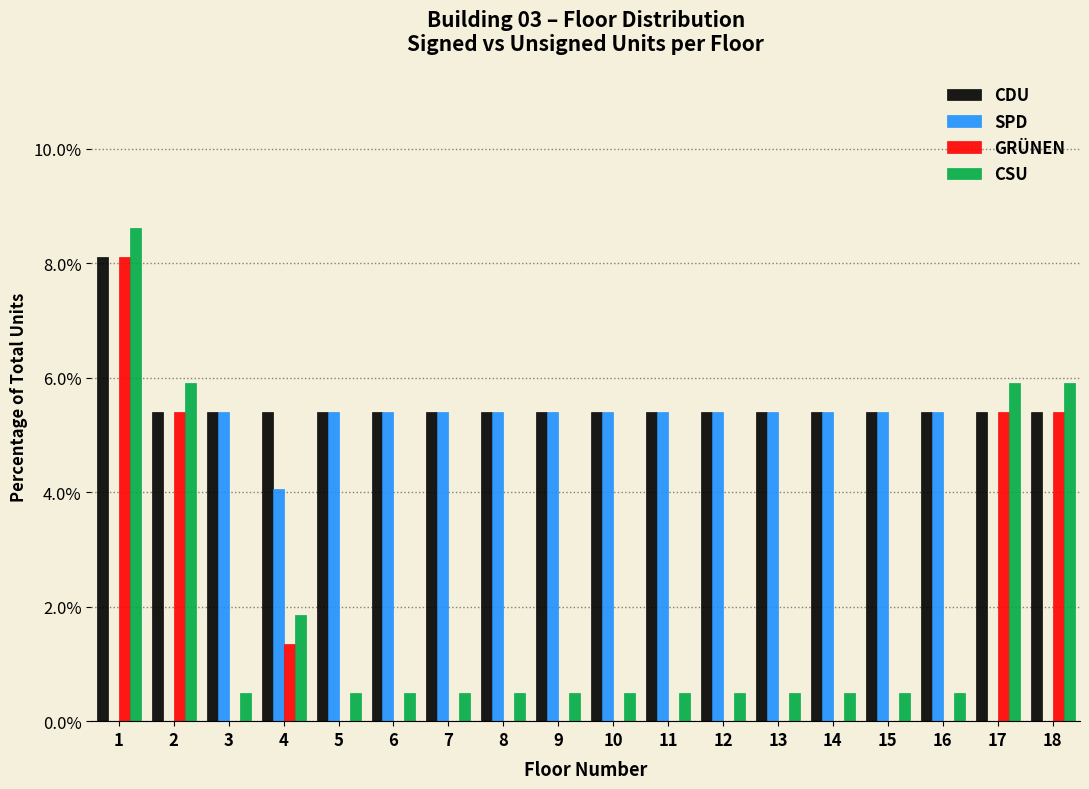

The SPD series shows 9.5 at 10. True or false?

False